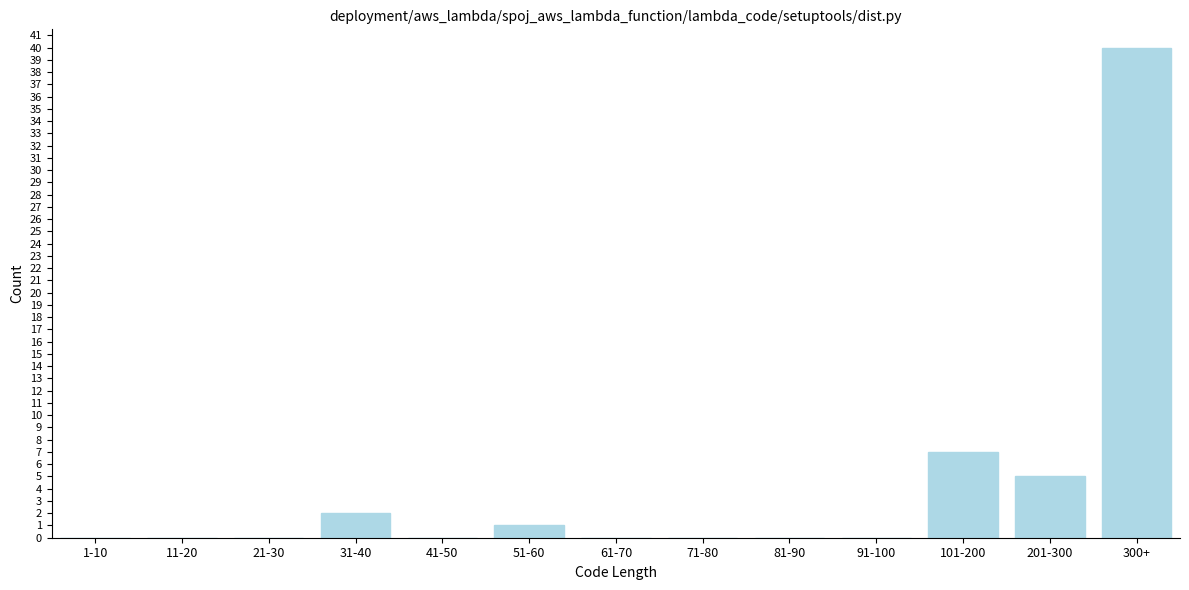

Reading left to right, what are all the values shown in this chart?

1-10=0	11-20=0	21-30=0	31-40=2	41-50=0	51-60=1	61-70=0	71-80=0	81-90=0	91-100=0	101-200=7	201-300=5	300+=40